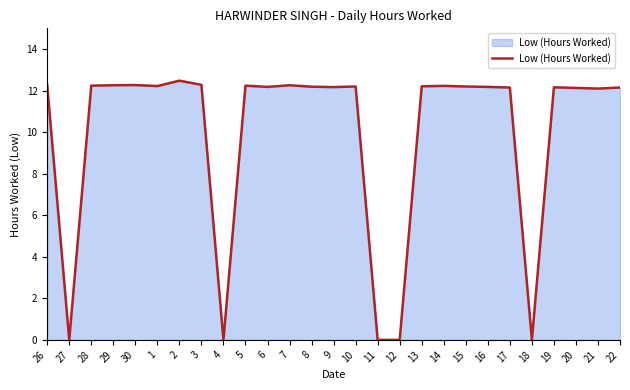

What is the change in value from 18 to 21?

+12.1